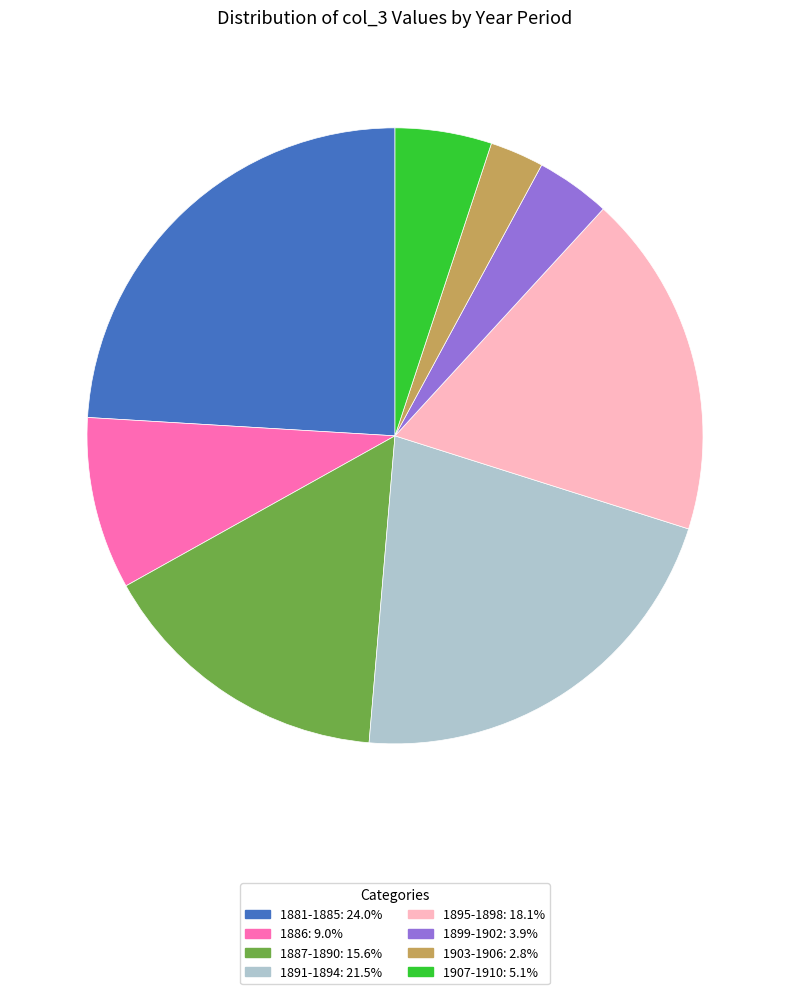

Does any single category account for the majority?

No